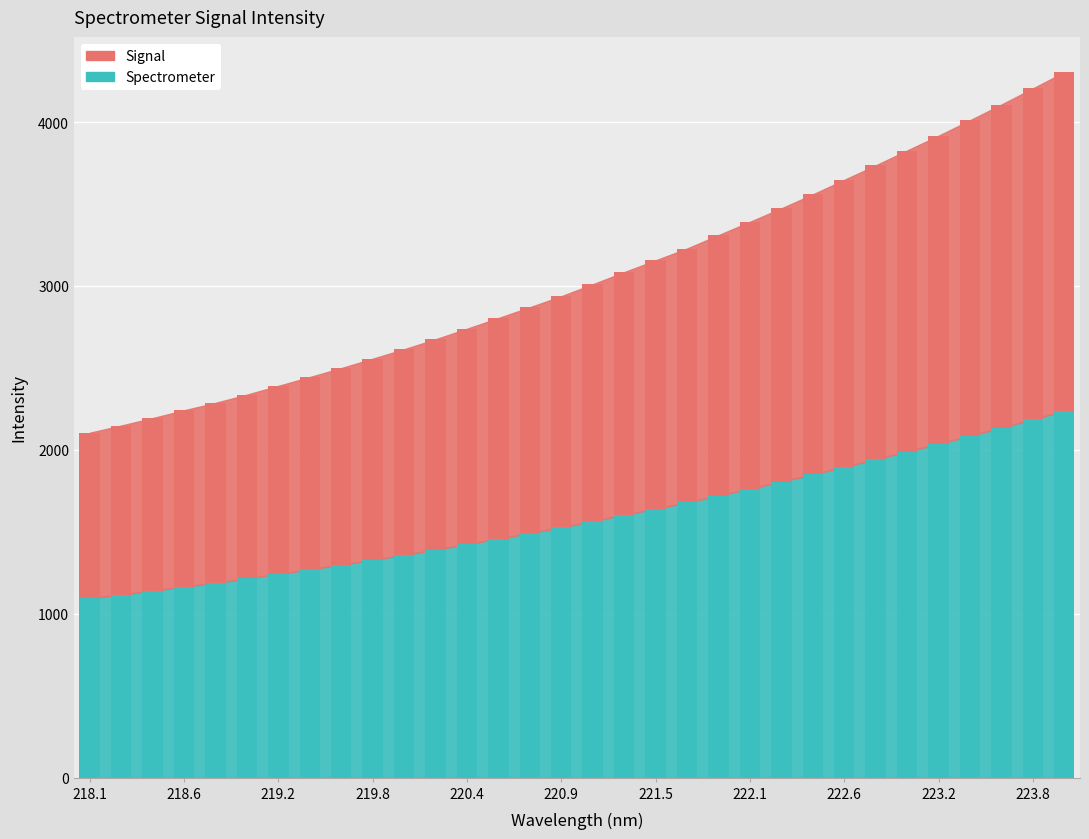

The value at 218.2508 is 1117.1. True or false?

True